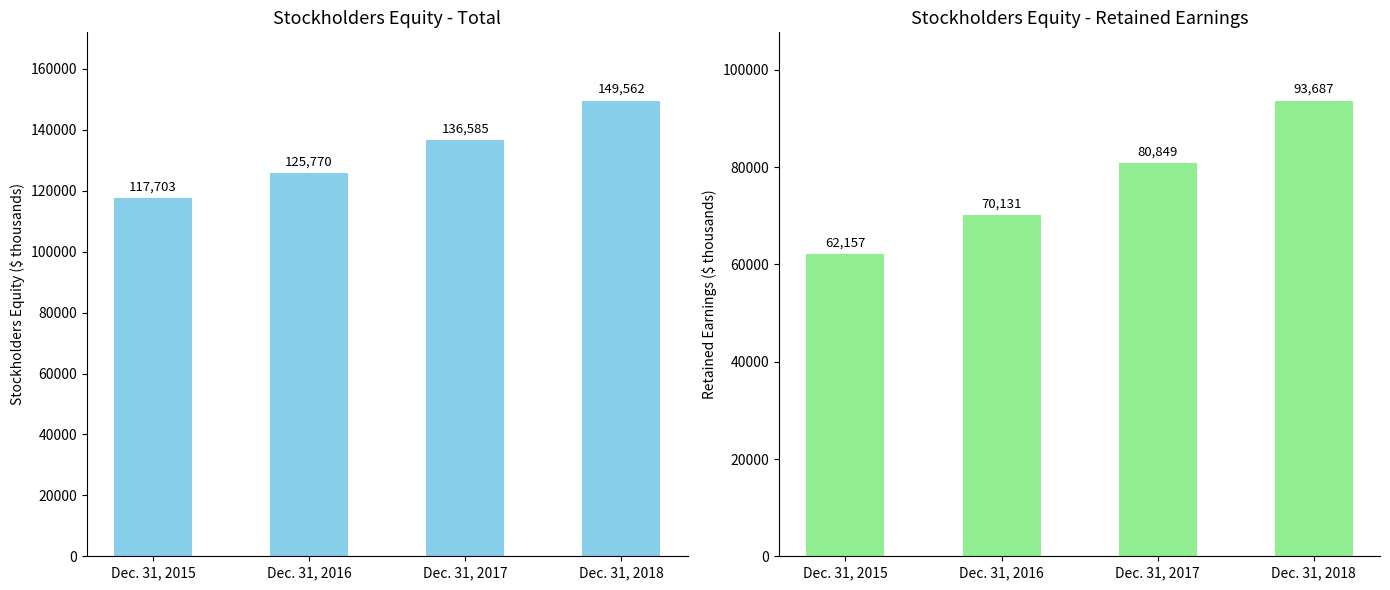

What is the value of the Retained Earnings bar at the 4th from the left?

93687